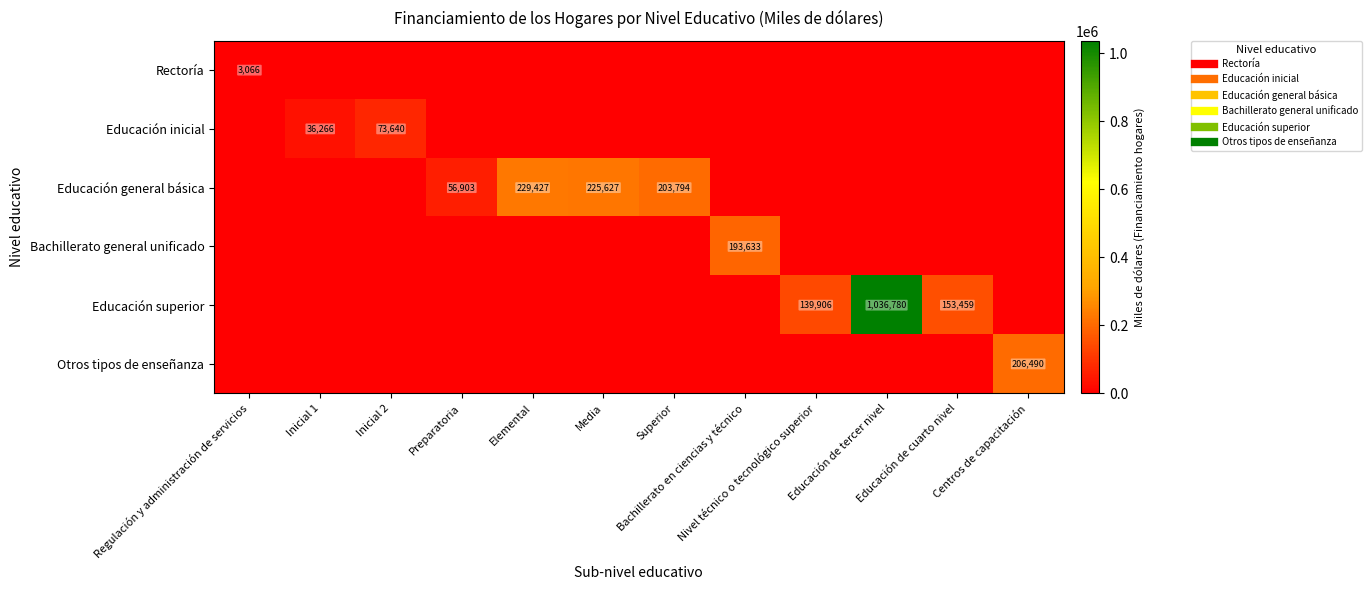

How many data points in Educación superior are above 0?

3